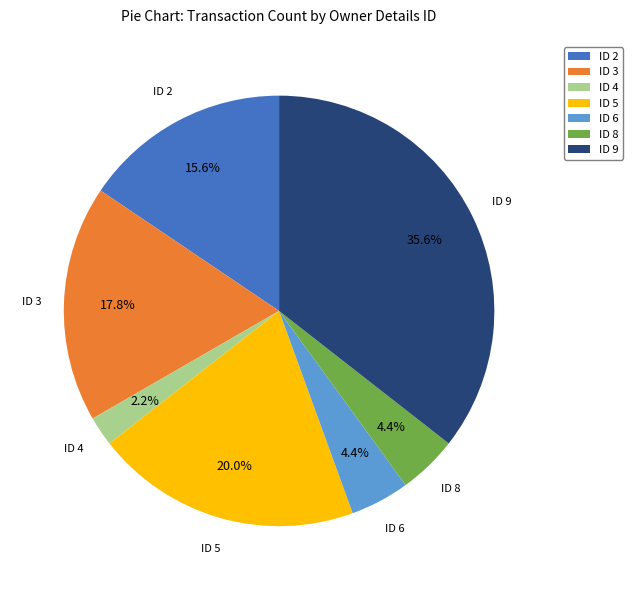

Approximately how many times larger is the value at ID 2 compared to ID 3?

0.9